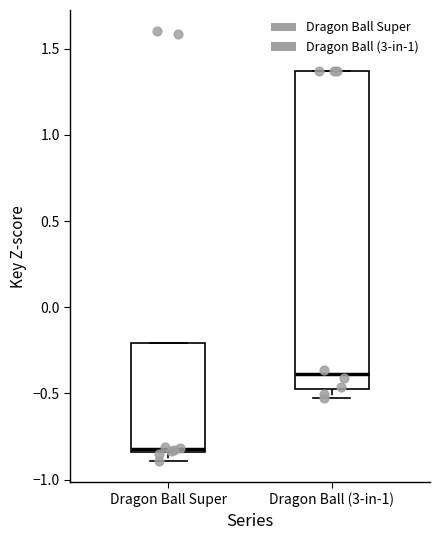

Which box's median line is the lowest?

Dragon Ball Super